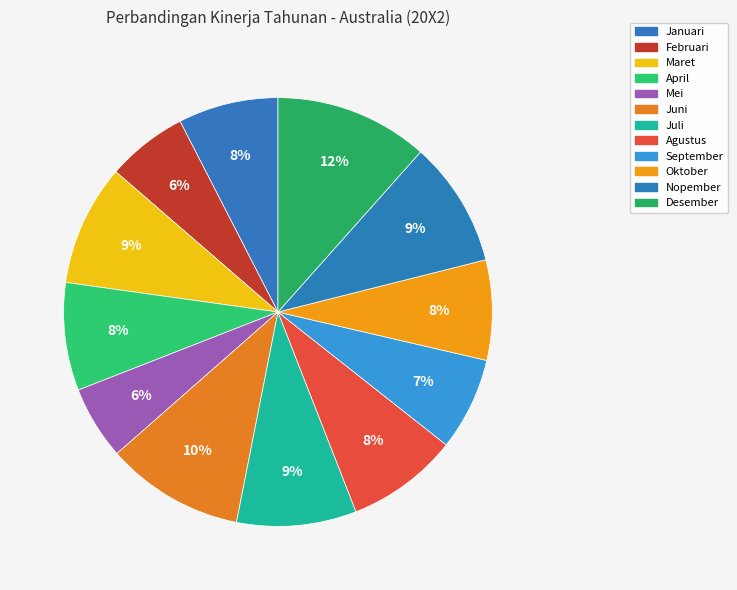

How many slices are in this pie chart?

12